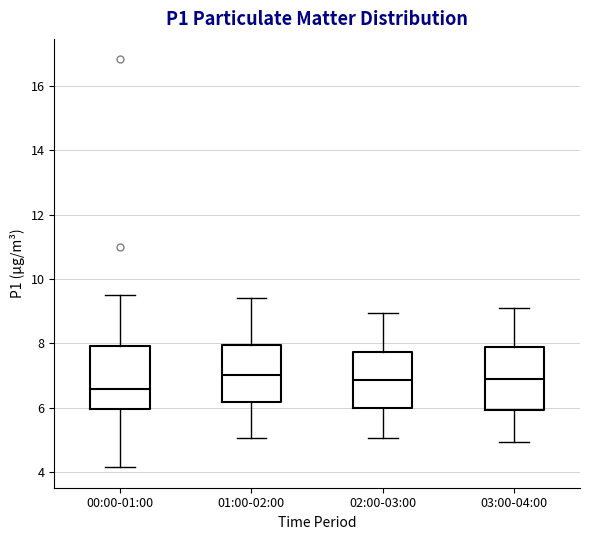

Reading left to right, transcribe this box plot: for each box, give where its median line is, the range the box spans, and where its two whiskers end, as read against the y-axis. The values are not printed on the chart, so give them approximately, as read against the axis.

00:00-01:00: median 6.6, box 6.0 to 8.0, whiskers 4.2 to 9.6
01:00-02:00: median 7.0, box 6.2 to 8.0, whiskers 5.0 to 9.4
02:00-03:00: median 6.8, box 6.0 to 7.8, whiskers 5.0 to 9.0
03:00-04:00: median 7.0, box 6.0 to 7.8, whiskers 5.0 to 9.2